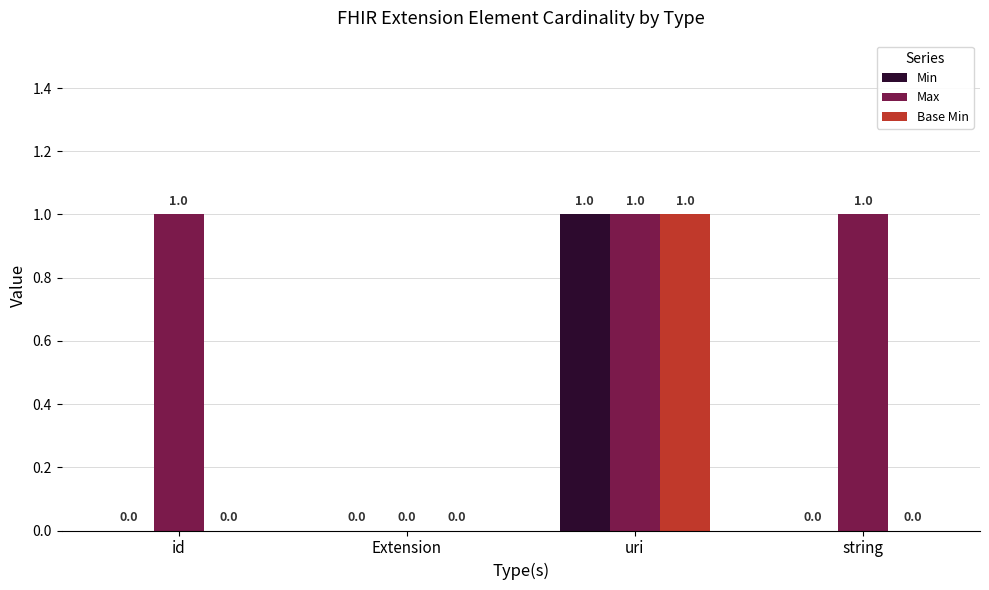

True or false: Min has a value of 0 at Extension.

True